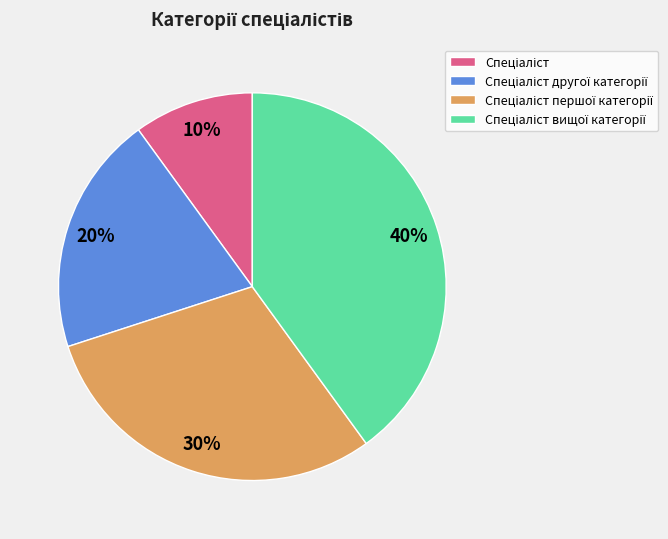

Does any single category account for the majority?

No